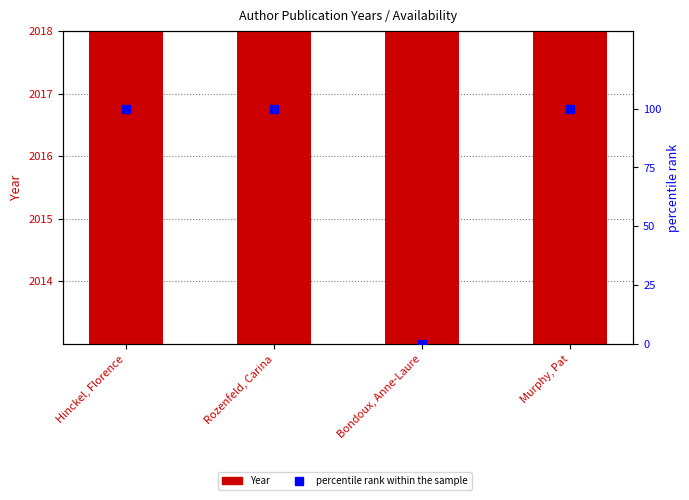

Which series contains the lowest Y value?

percentile rank within the sample